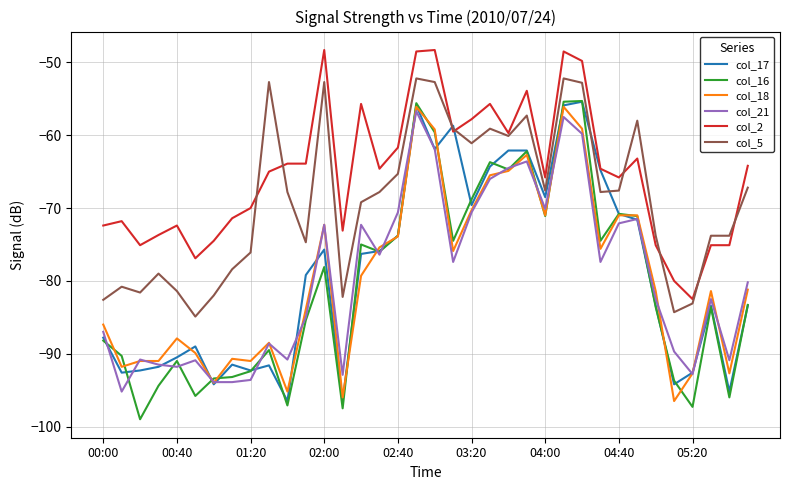

Which series has the largest range (max minus min)?

col_16